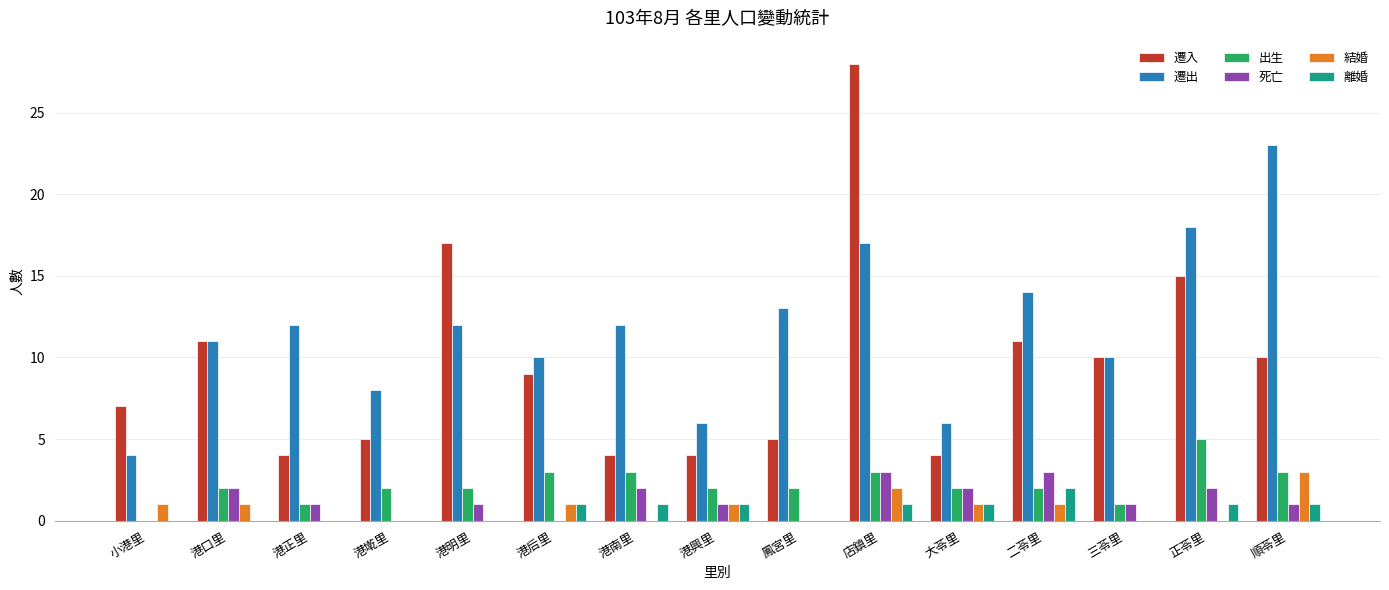

Reading right to left, what are all the values shown in this chart?

遷入: 順苓里=10	正苓里=15	三苓里=10	二苓里=11	大苓里=4	店鎮里=28	鳳宮里=5	港興里=4	港南里=4	港后里=9	港明里=17	港墘里=5	港正里=4	港口里=11	小港里=7
遷出: 順苓里=23	正苓里=18	三苓里=10	二苓里=14	大苓里=6	店鎮里=17	鳳宮里=13	港興里=6	港南里=12	港后里=10	港明里=12	港墘里=8	港正里=12	港口里=11	小港里=4
出生: 順苓里=3	正苓里=5	三苓里=1	二苓里=2	大苓里=2	店鎮里=3	鳳宮里=2	港興里=2	港南里=3	港后里=3	港明里=2	港墘里=2	港正里=1	港口里=2	小港里=0
死亡: 順苓里=1	正苓里=2	三苓里=1	二苓里=3	大苓里=2	店鎮里=3	鳳宮里=0	港興里=1	港南里=2	港后里=0	港明里=1	港墘里=0	港正里=1	港口里=2	小港里=0
結婚: 順苓里=3	正苓里=0	三苓里=0	二苓里=1	大苓里=1	店鎮里=2	鳳宮里=0	港興里=1	港南里=0	港后里=1	港明里=0	港墘里=0	港正里=0	港口里=1	小港里=1
離婚: 順苓里=1	正苓里=1	三苓里=0	二苓里=2	大苓里=1	店鎮里=1	鳳宮里=0	港興里=1	港南里=1	港后里=1	港明里=0	港墘里=0	港正里=0	港口里=0	小港里=0